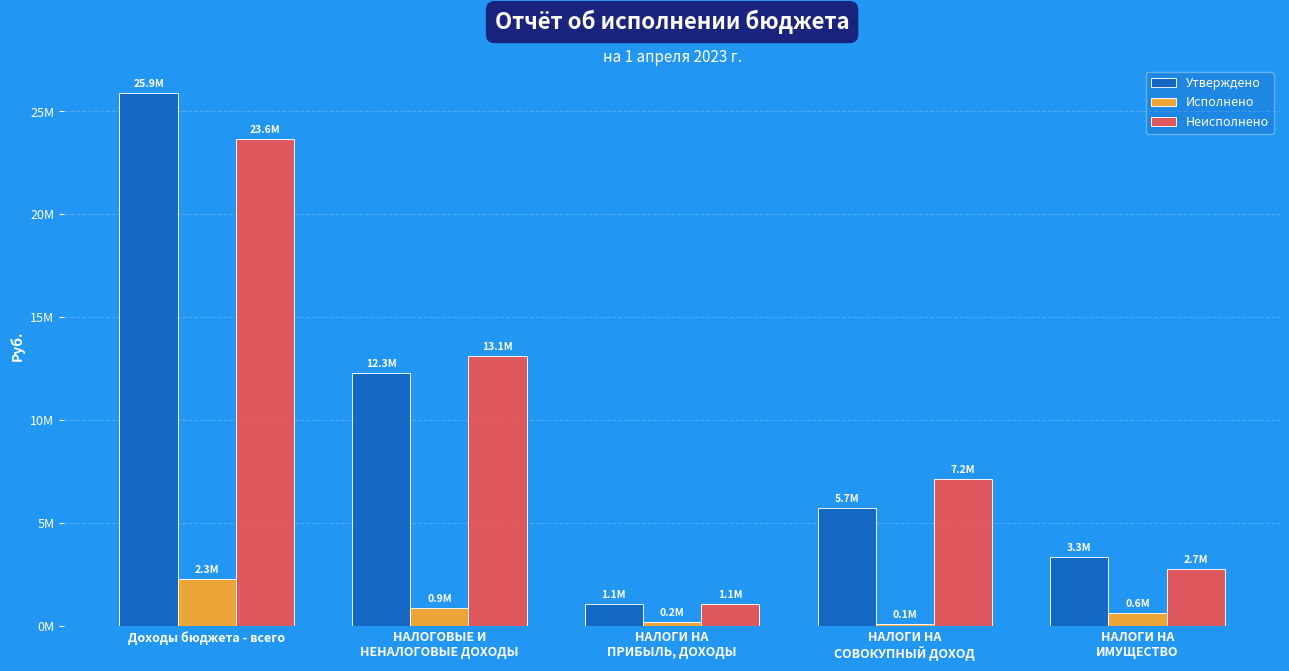

Does the chart contain stacked bars?

No